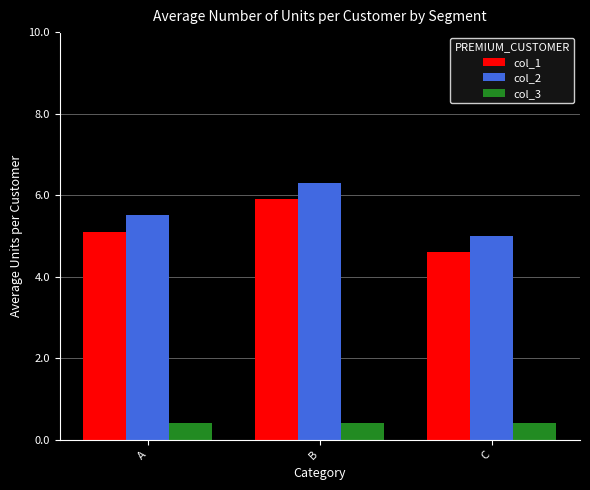

What is the value of the col_3 bar at the 2nd from the left?

0.4